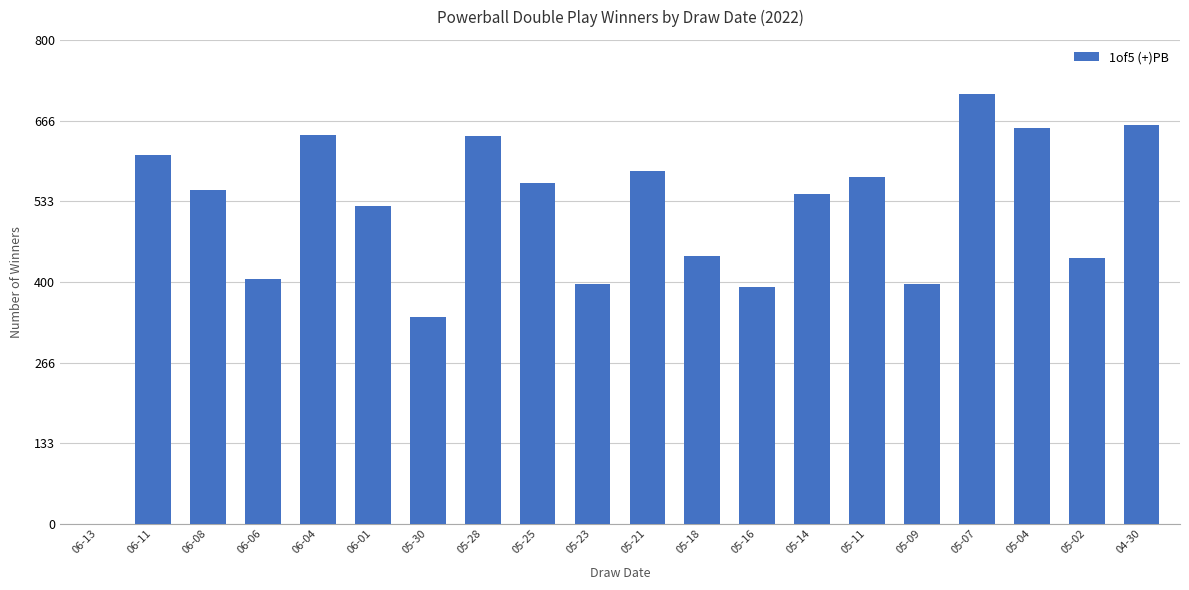

Approximately how many times larger is the value at 05-11 compared to 05-30?

1.7